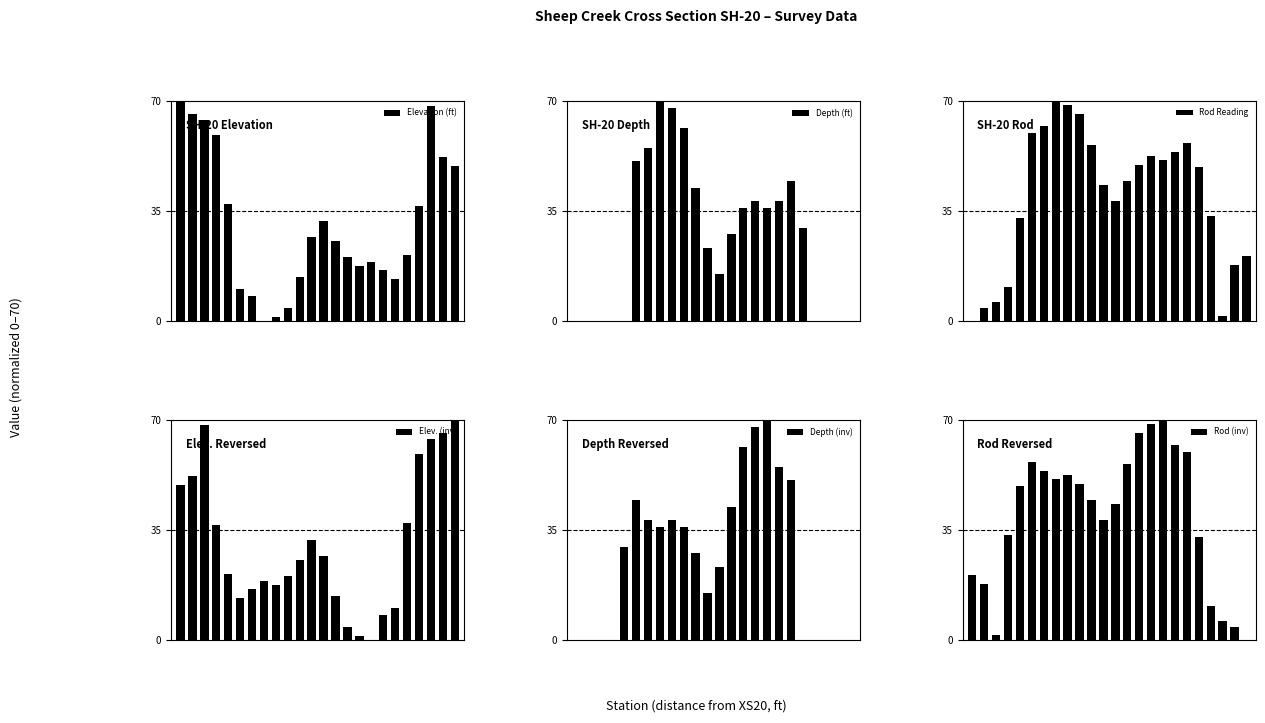

How many bars are there in each group?

6